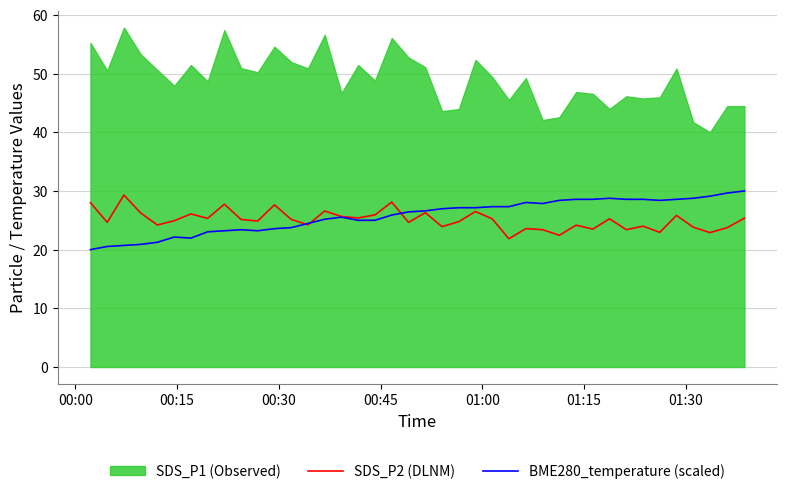

What is the highest value of the BME280_temperature (scaled) series?

30.0